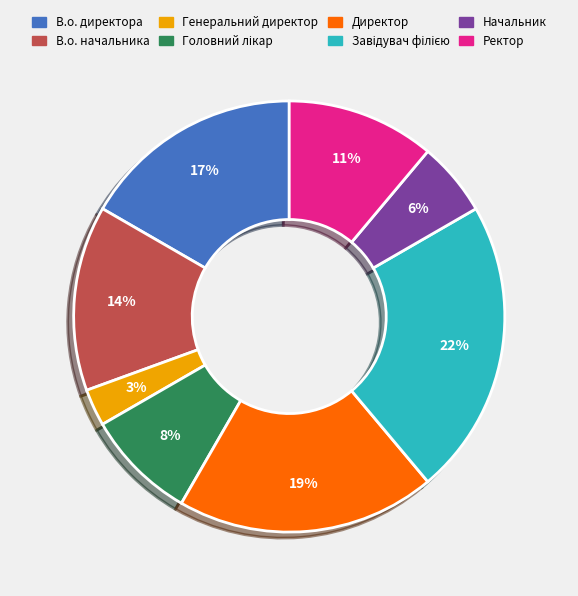

How many slices are in this pie chart?

8